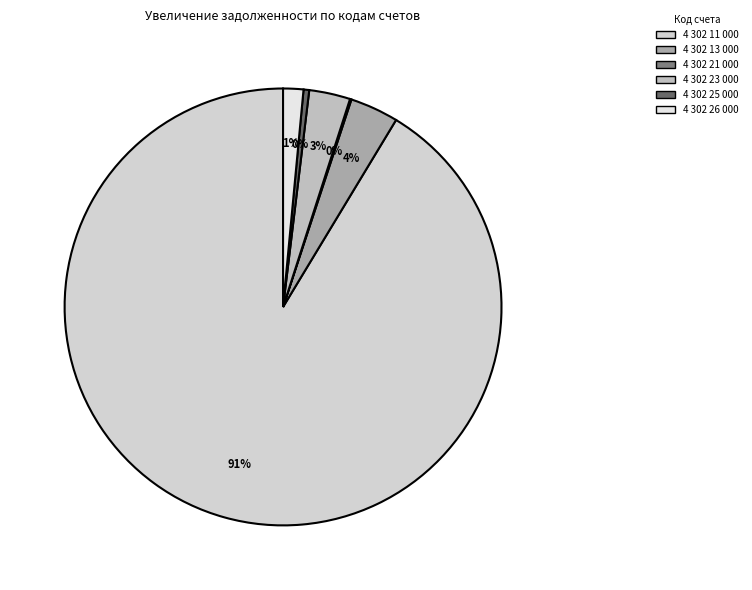

To the nearest percent, what portion does 4 302 13 000 represent?

4%